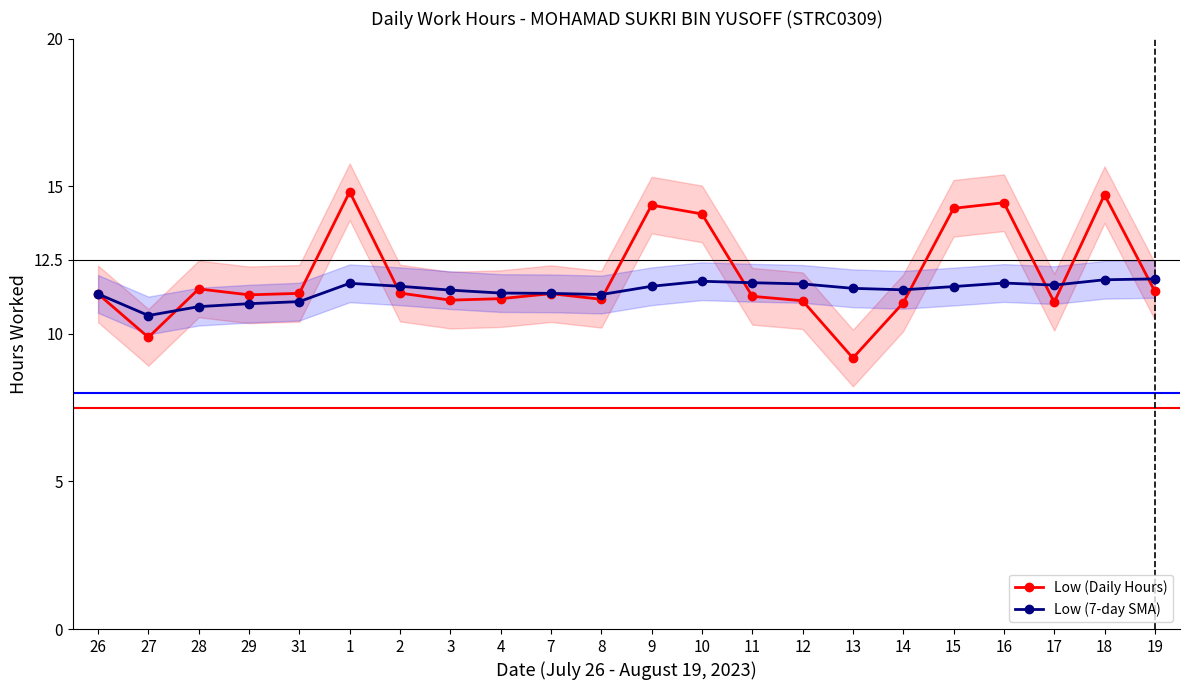

How many times do Low (7-day SMA) and Low (Daily Hours) cross each other?

8